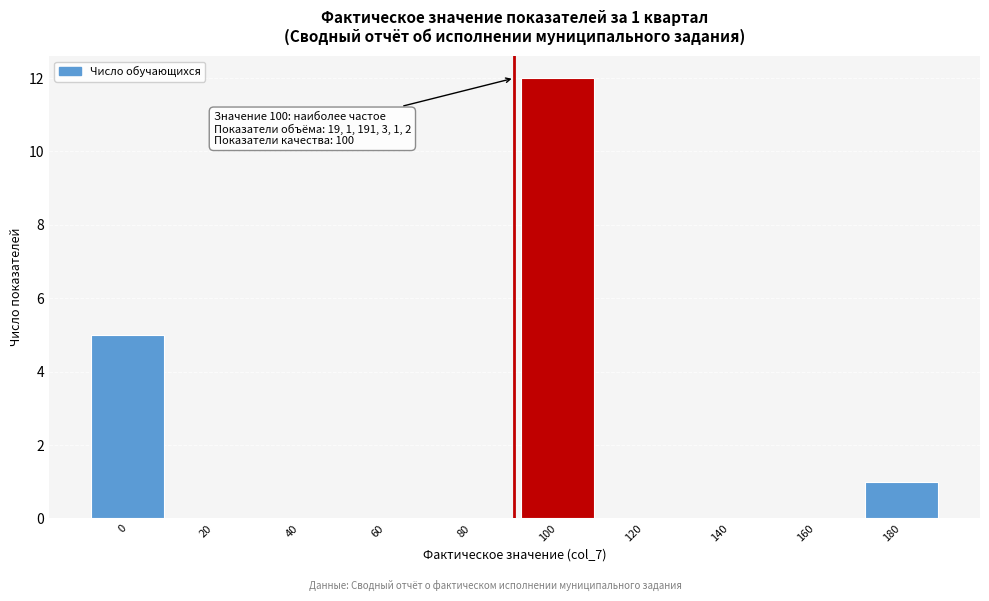

Reading left to right, list all the values displayed in this chart.

0=5	20=0	40=0	60=0	80=0	100=12	120=0	140=0	160=0	180=1